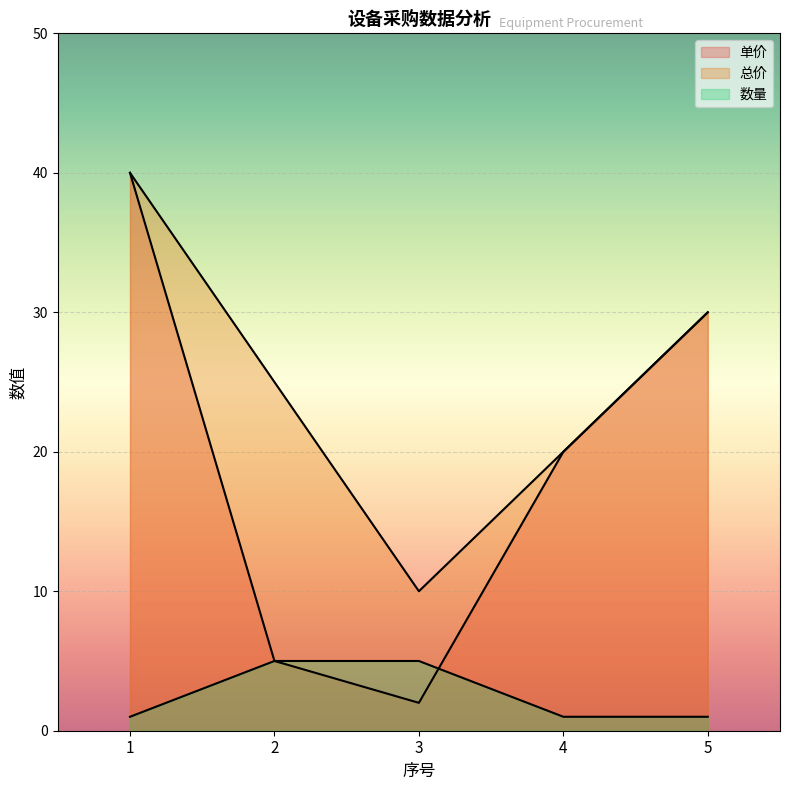

At 3, list the series in order from smallest to largest.

单价, 数量, 总价